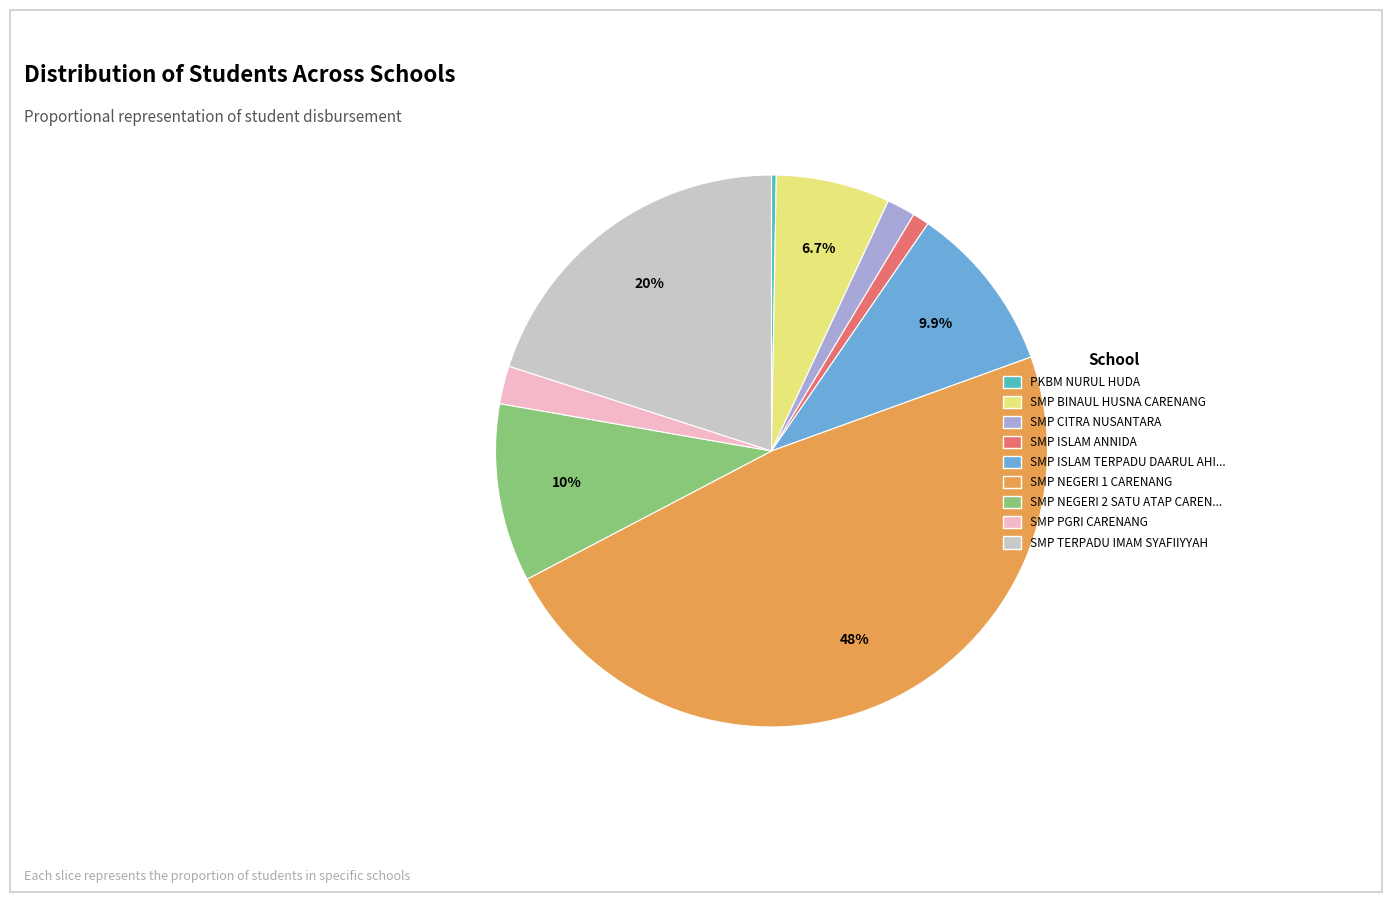

Is there any slice that represents more than half of the pie?

No